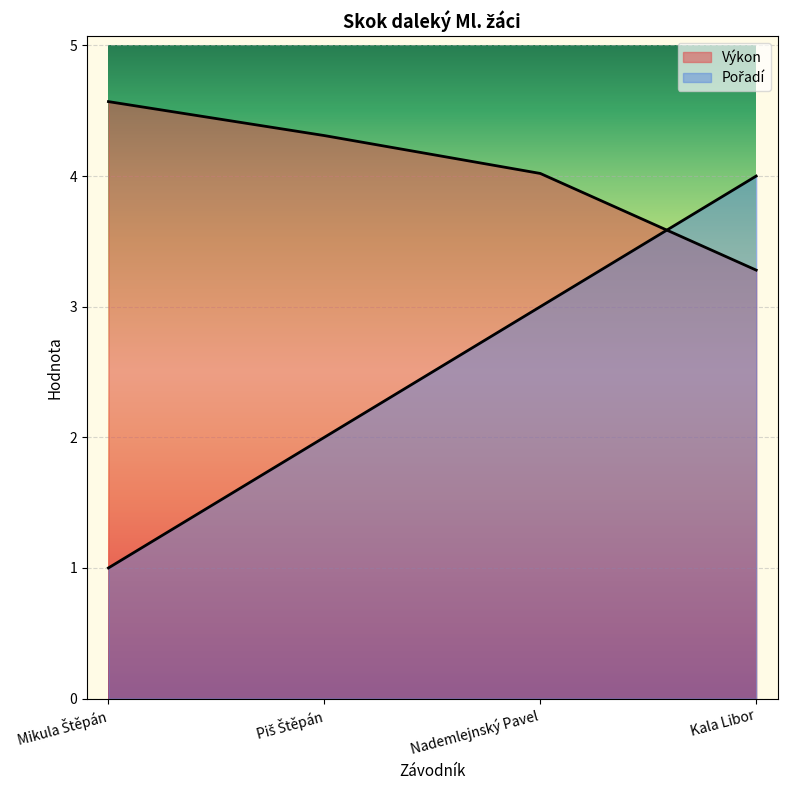

Rank the series at Piš Štěpán from highest to lowest value.

Výkon, Pořadí